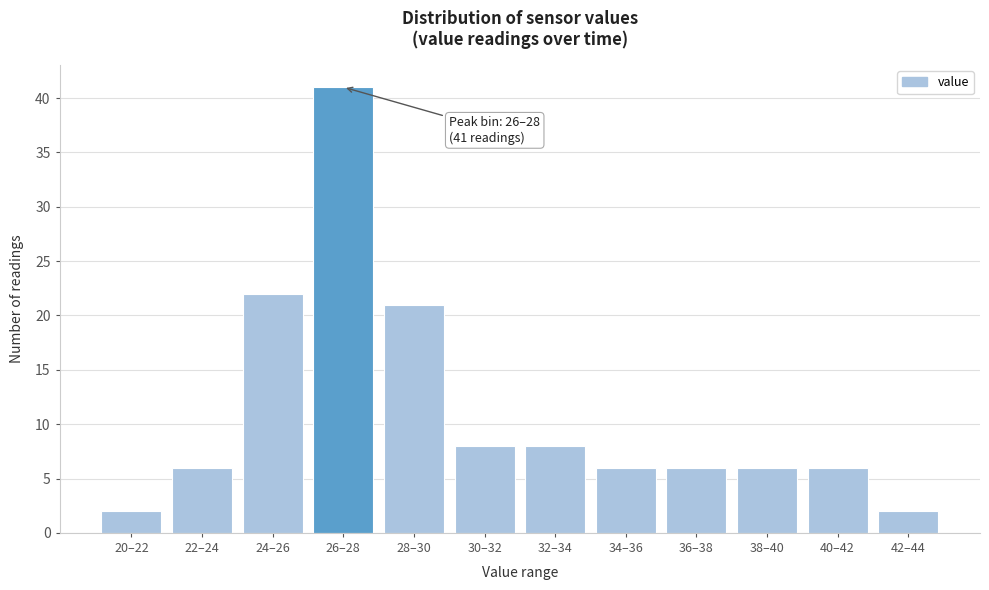

Reading left to right, what are all the values shown in this chart?

2	6	22	41	21	8	8	6	6	6	6	2